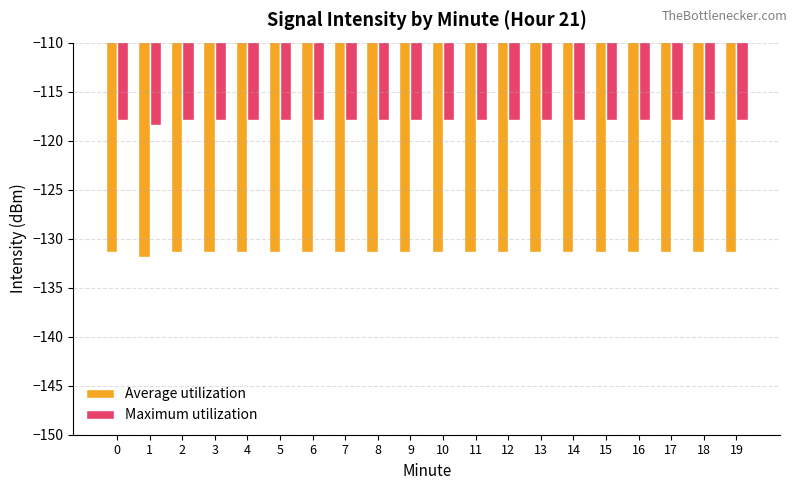

What value does the Maximum utilization series have at 4?

-117.9